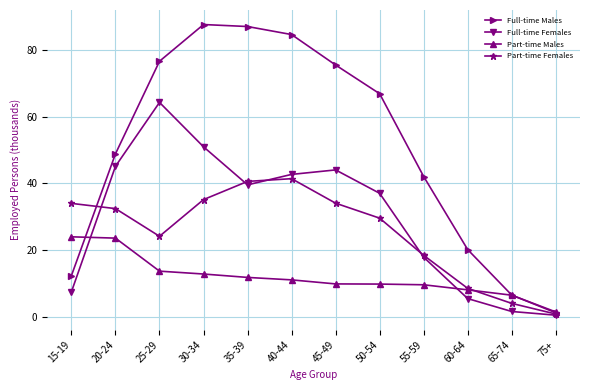

Read the Full-time Males value at 35-39.

87.1